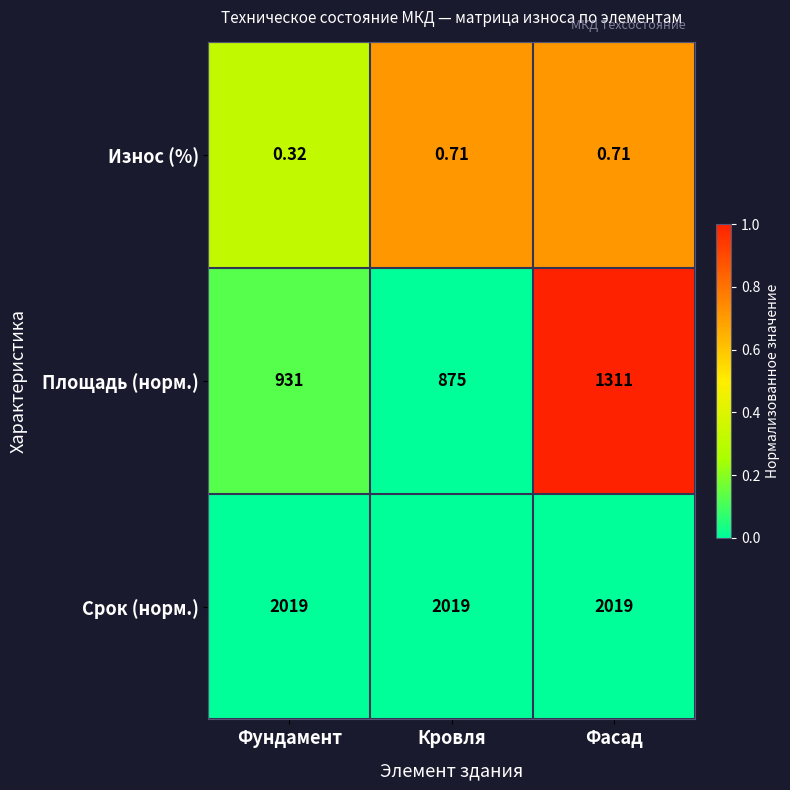

What is the difference between the highest and lowest values at Фундамент?

2018.7